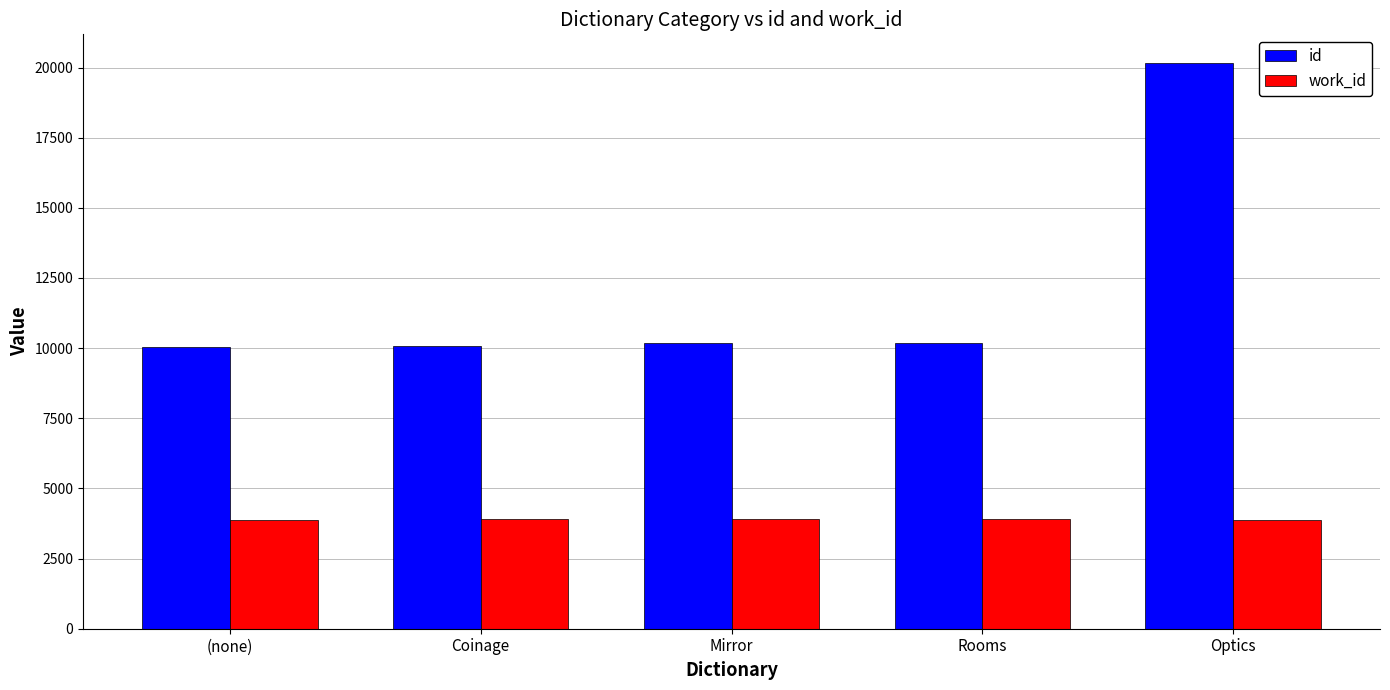

What is the sum of the id values at Optics and Coinage?

30268